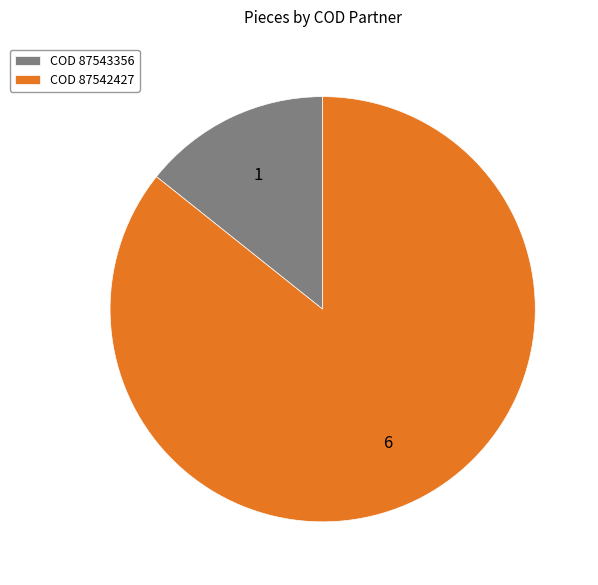

The COD 87542427 slice represents 86% of the pie. True or false?

True